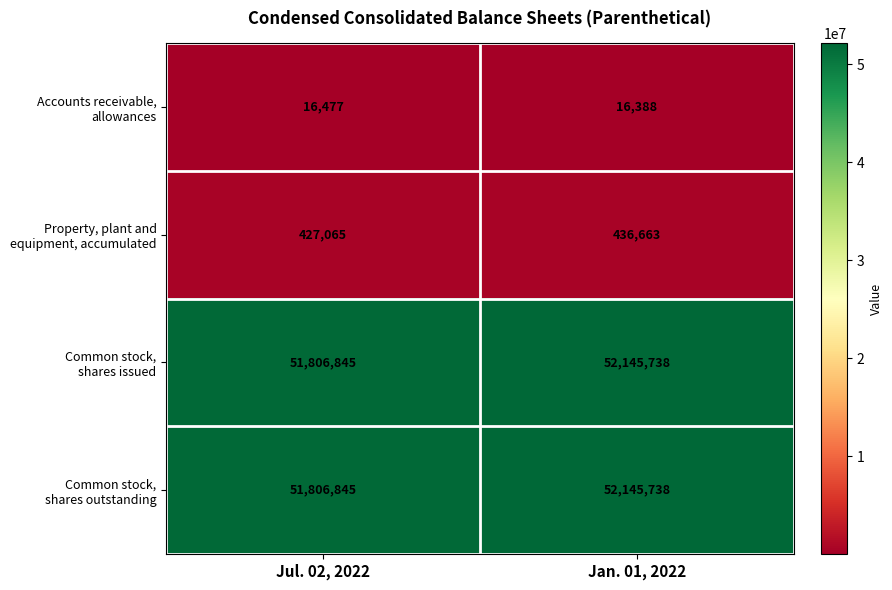

What is the difference between the highest and lowest values at Jan. 01, 2022?

52129350